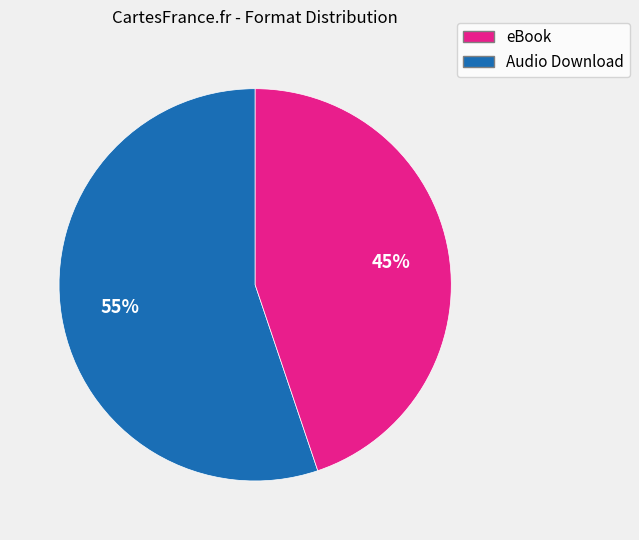

To the nearest percent, what is the difference between the largest and smallest slice percentages?

10%